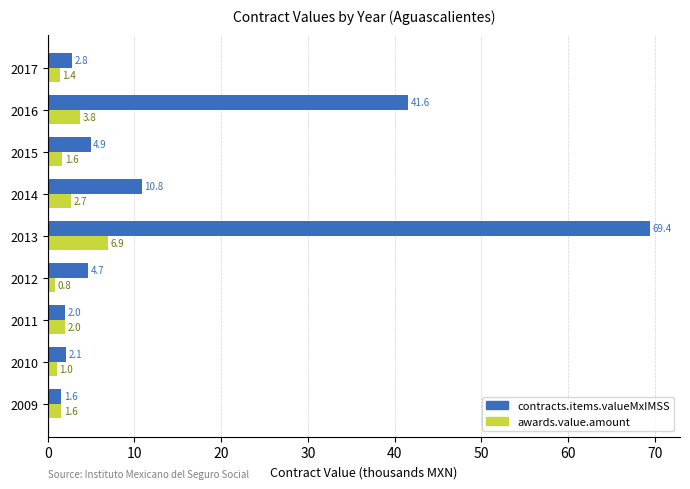

Which series has the largest total across all categories?

contracts.items.valueMxIMSS